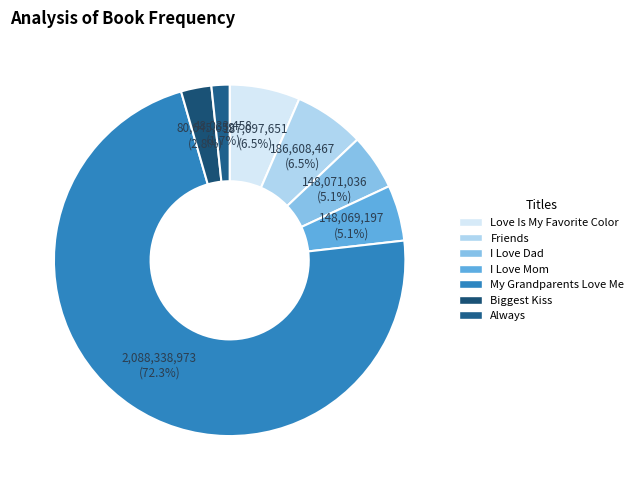

Approximately how many times larger is the value at Biggest Kiss compared to I Love Mom?

0.5